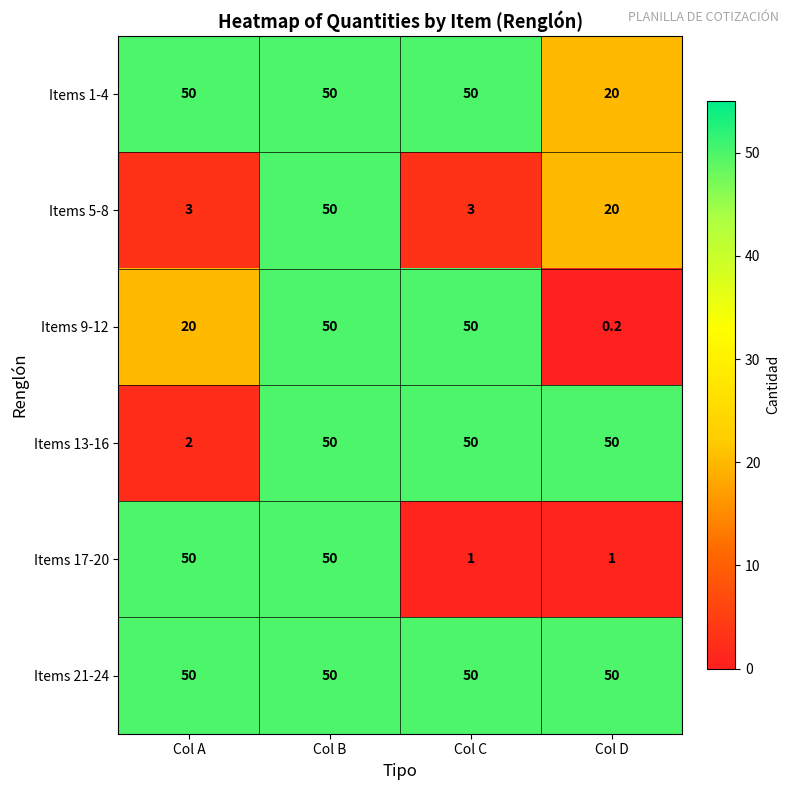

At which category is the sum across all series the highest?

Col B